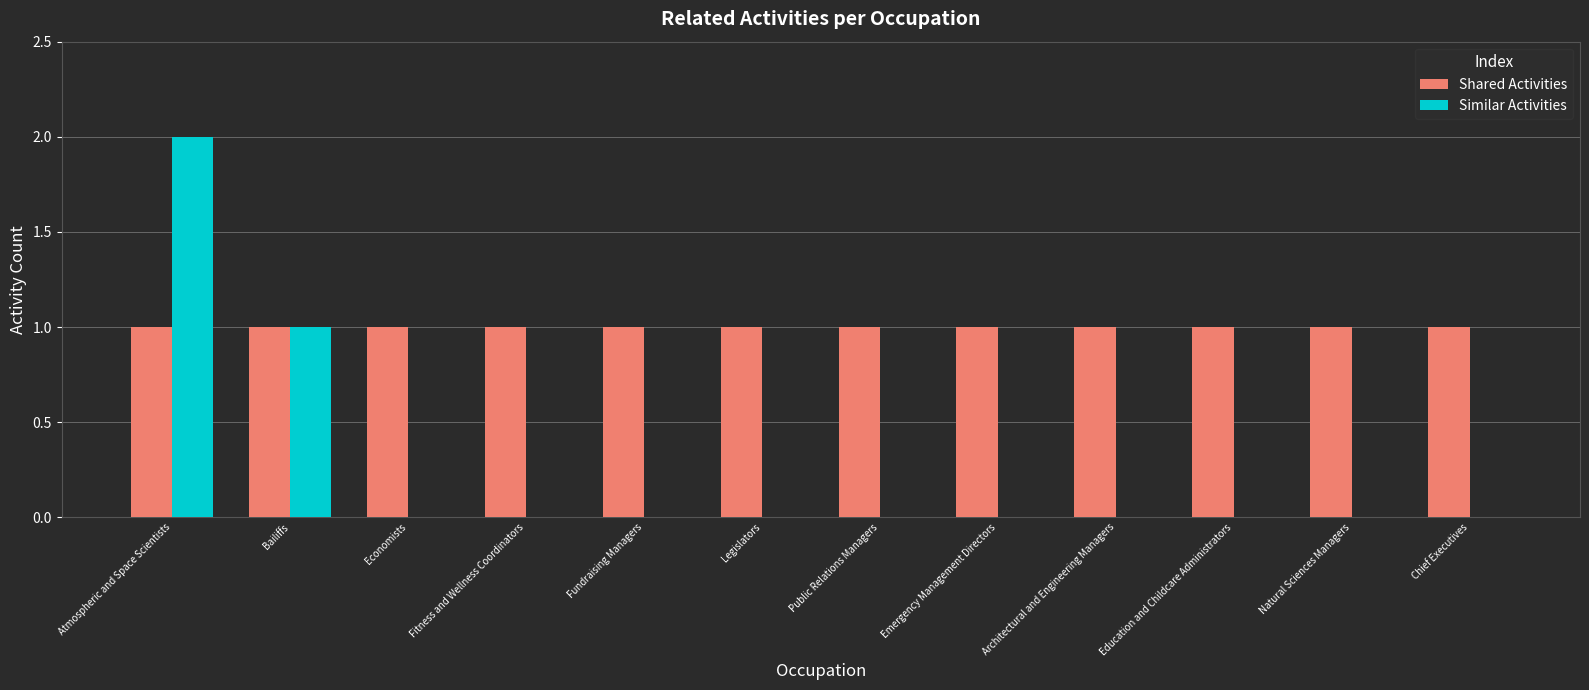

At which category is the sum across all series the highest?

Atmospheric and Space Scientists